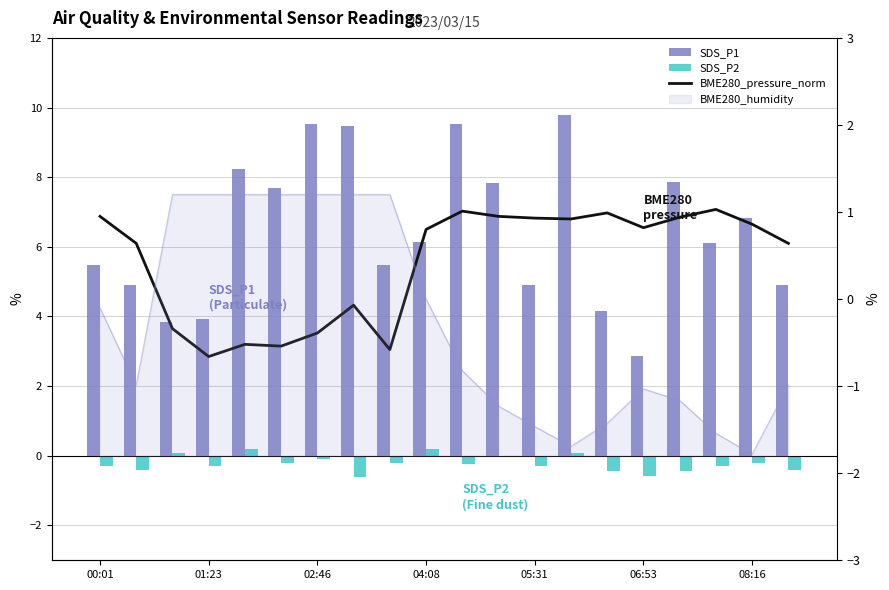

Reading left to right, what are all the values shown in this chart?

SDS_P1: 5.5	4.9	3.8	3.9	8.2	7.7	9.5	9.5	5.5	6.1	9.5	7.8	4.9	9.8	4.2	2.9	7.9	6.1	6.8	4.9
SDS_P2: -0.3	-0.4	0.1	-0.3	0.2	-0.2	-0.1	-0.6	-0.2	0.2	-0.2	0.0	-0.3	0.1	-0.4	-0.6	-0.4	-0.3	-0.2	-0.4
BME280_pressure_norm: 0.9	0.6	-0.3	-0.7	-0.5	-0.5	-0.4	-0.1	-0.6	0.8	1.0	0.9	0.9	0.9	1.0	0.8	0.9	1.0	0.9	0.6